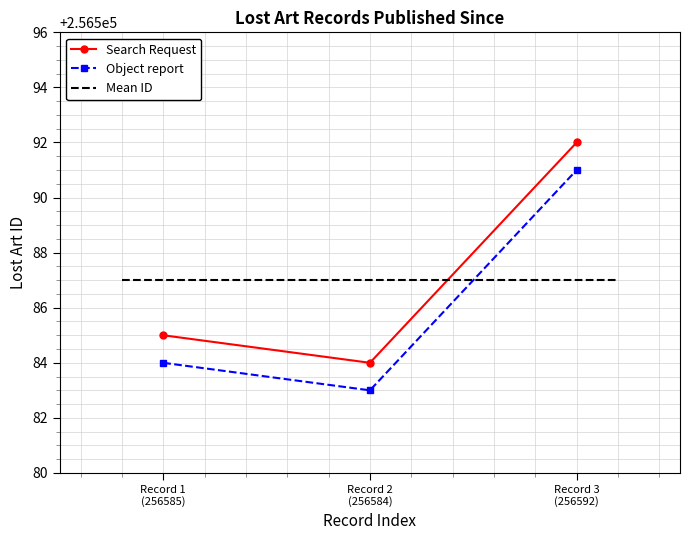

What is the value of the Search Request point at the 2nd from the left?

256584